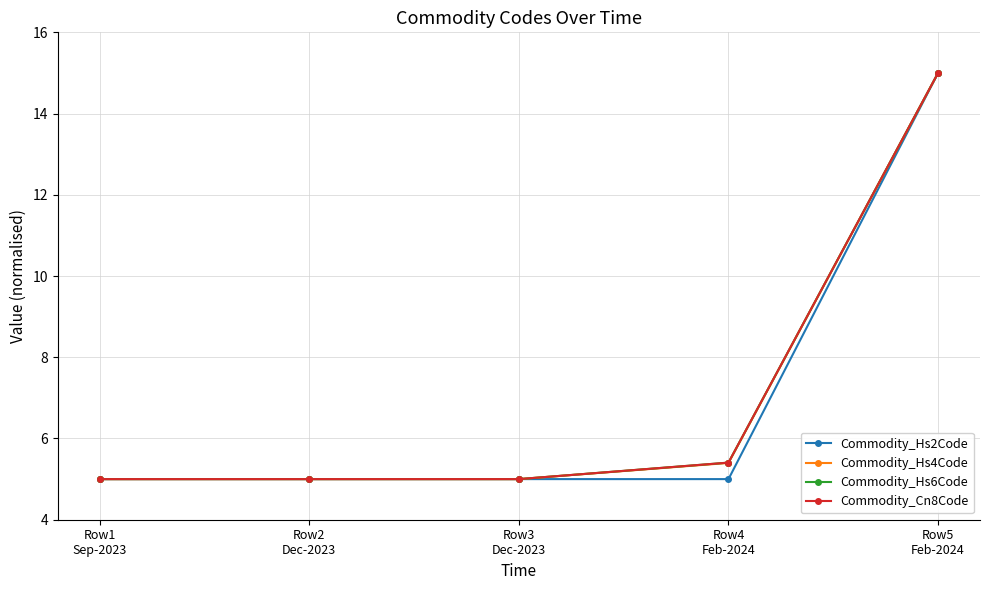

What position from the left is Row1
Sep-2023?

1